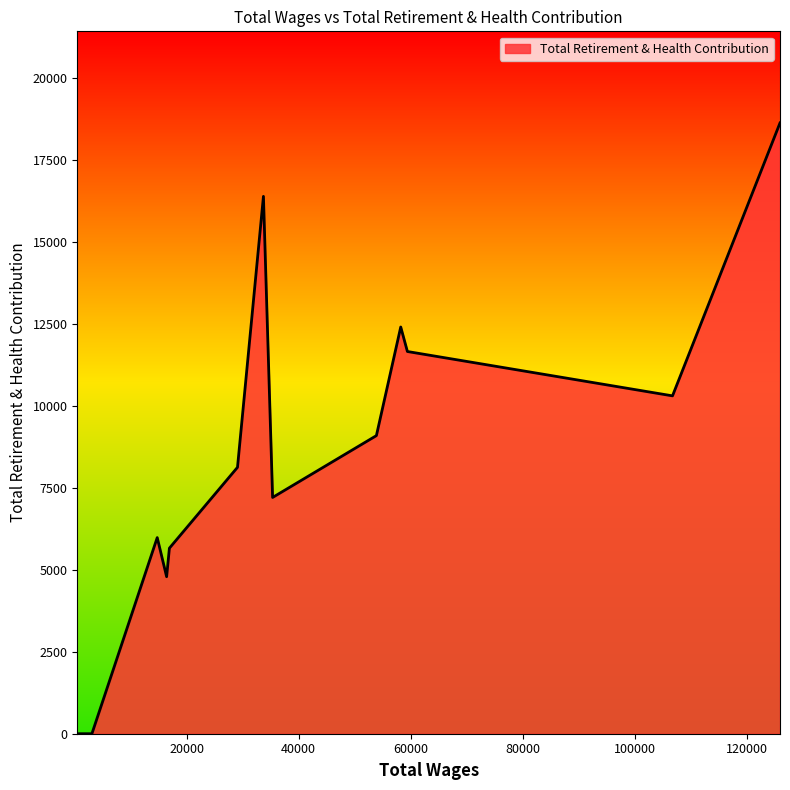

What is the maximum value shown in the chart?

18618